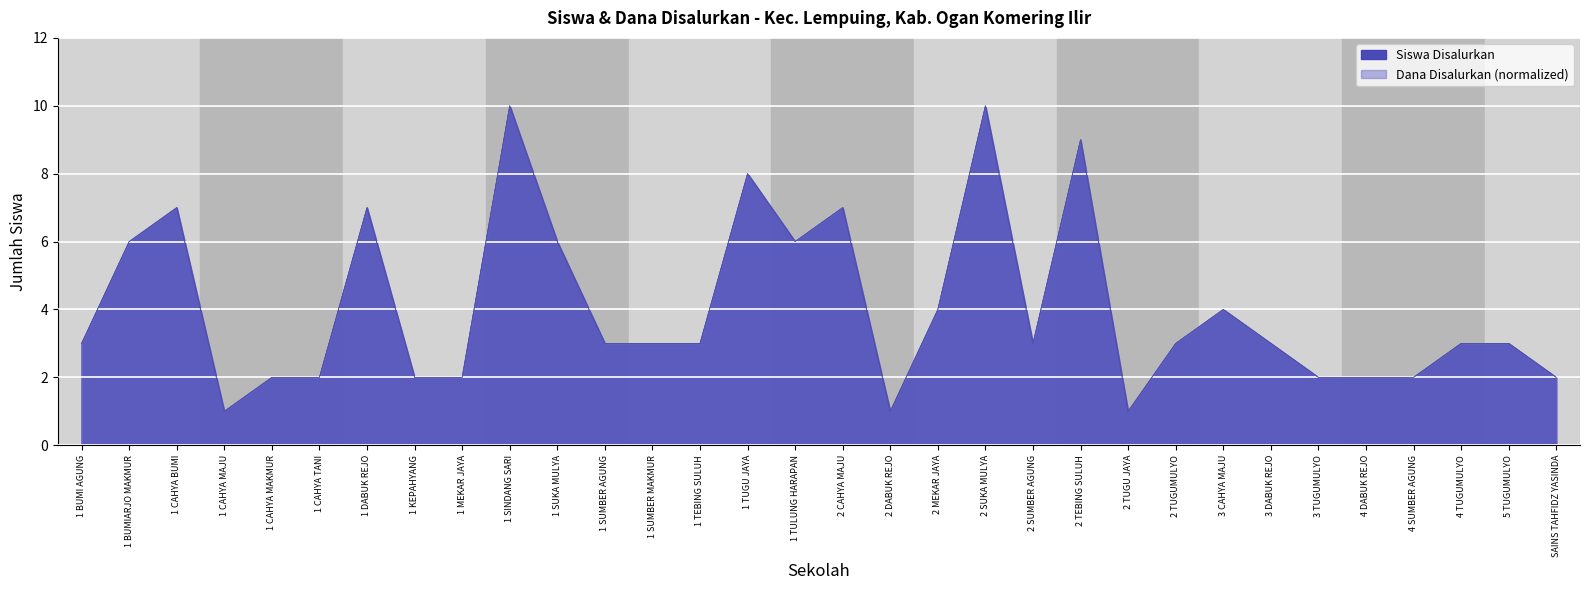

Which has a higher value, 1 BUMIARJO MAKMUR or 1 MEKAR JAYA?

1 BUMIARJO MAKMUR